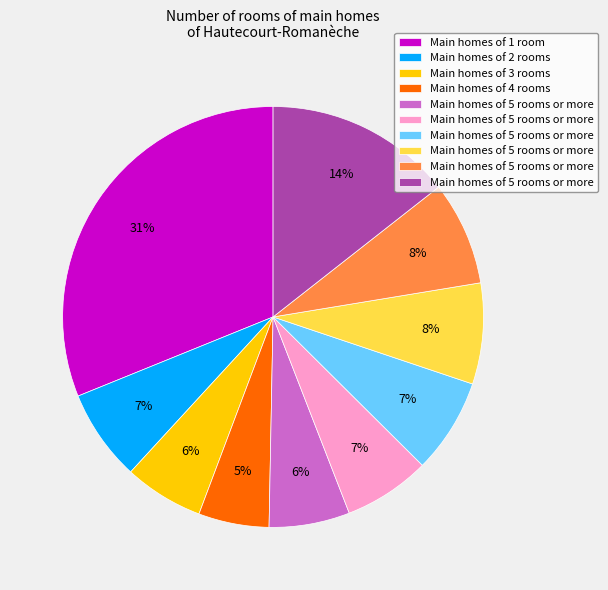

To the nearest percent, what is the difference between the largest and smallest slice percentages?

26%